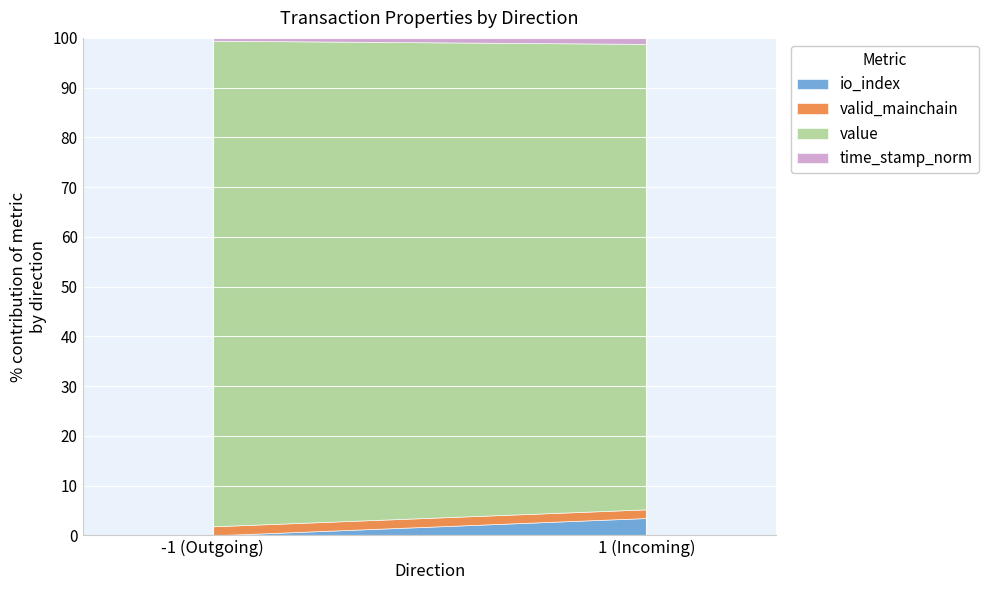

At which label does io_index reach its minimum?

-1 (Outgoing)